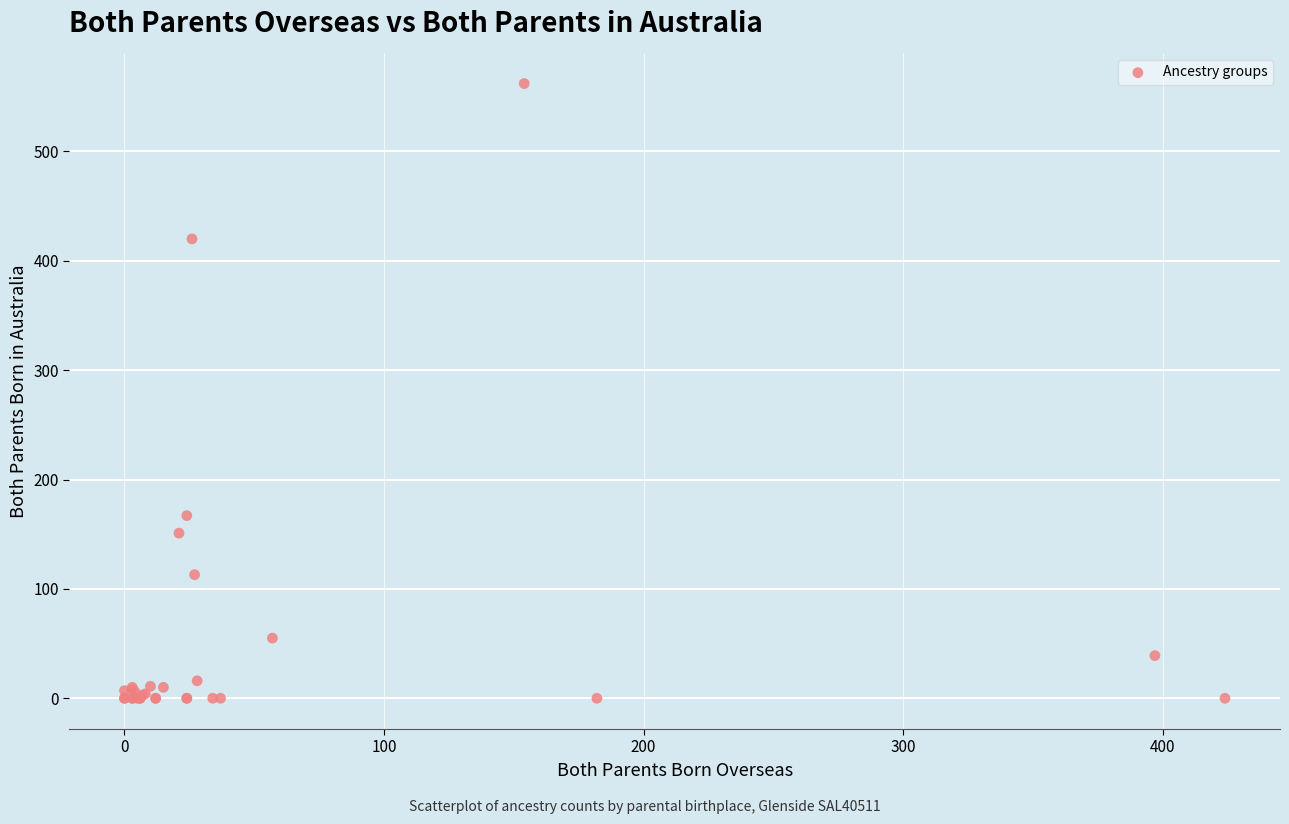

What Y value in the scatter plot is closest to 281?

167